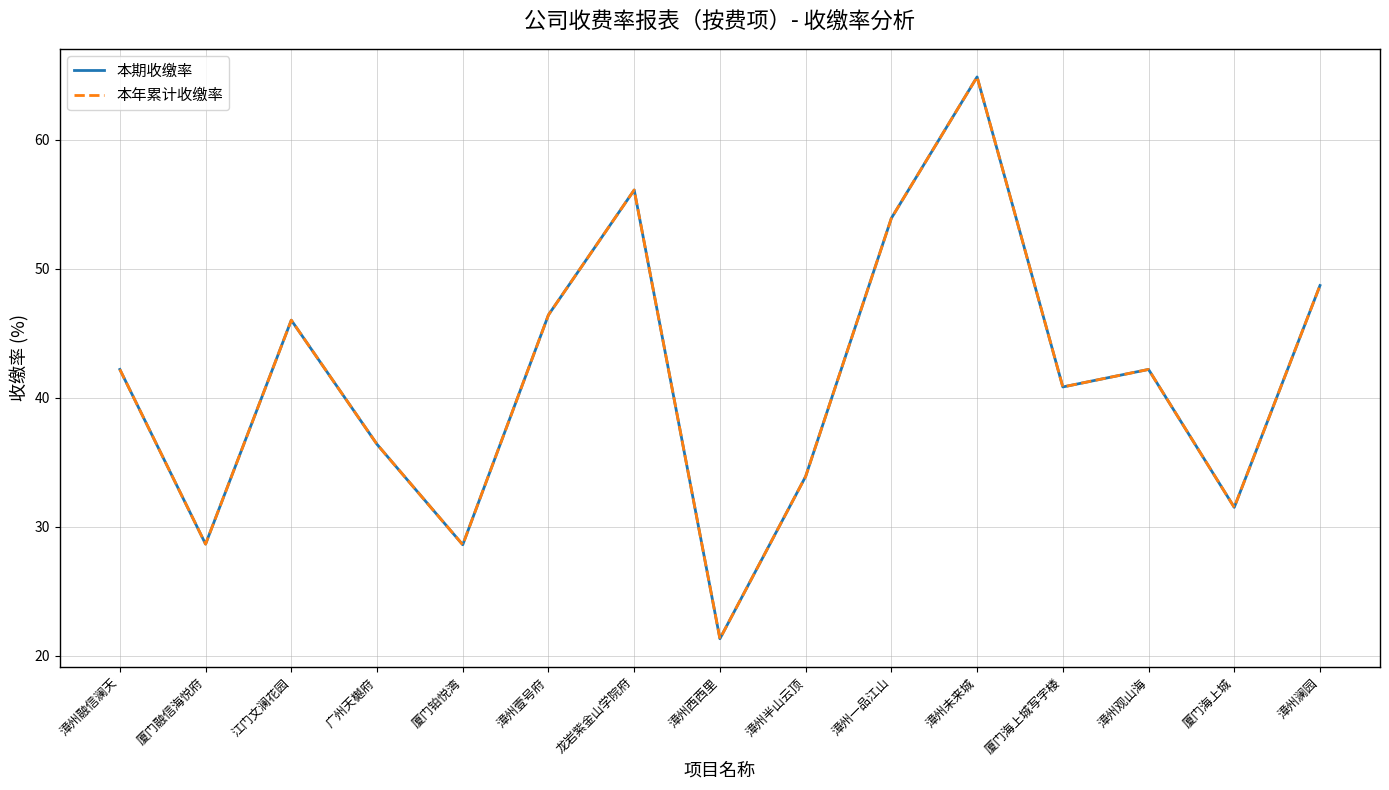

What is the lowest value of the 本期收缴率 series?

21.3